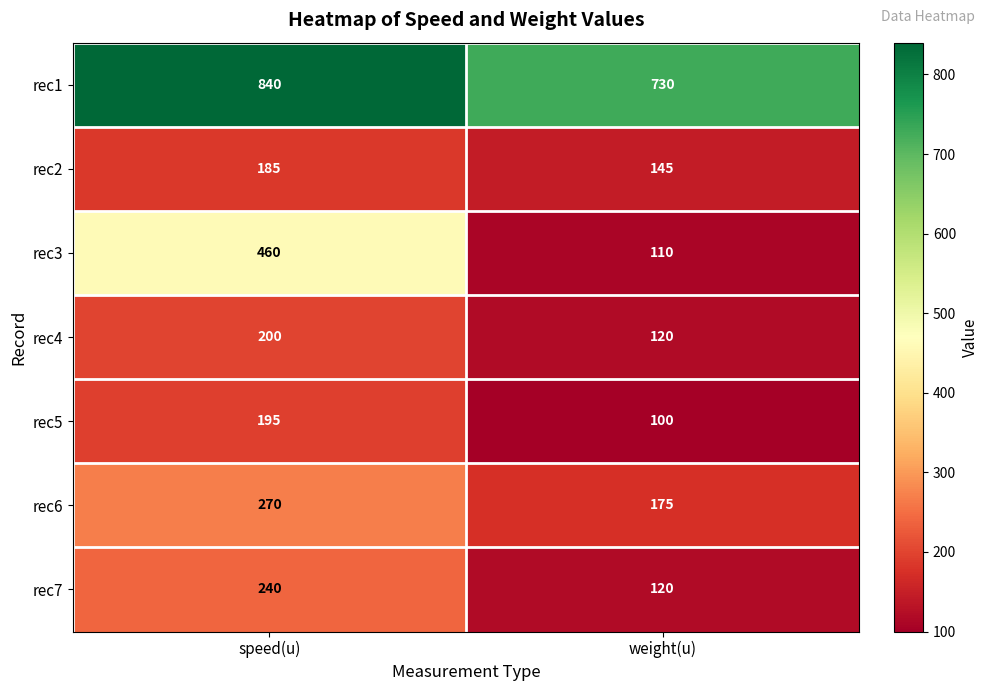

Rank the series at speed(u) from lowest to highest value.

rec2, rec5, rec4, rec7, rec6, rec3, rec1